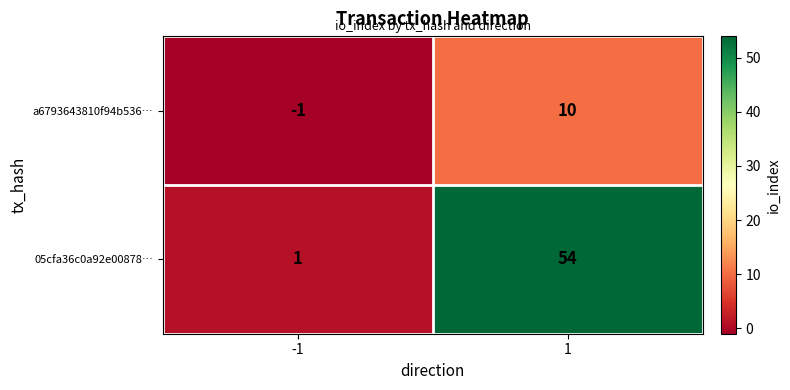

What is the average value of the 05cfa36c0a92e00878… series?

28